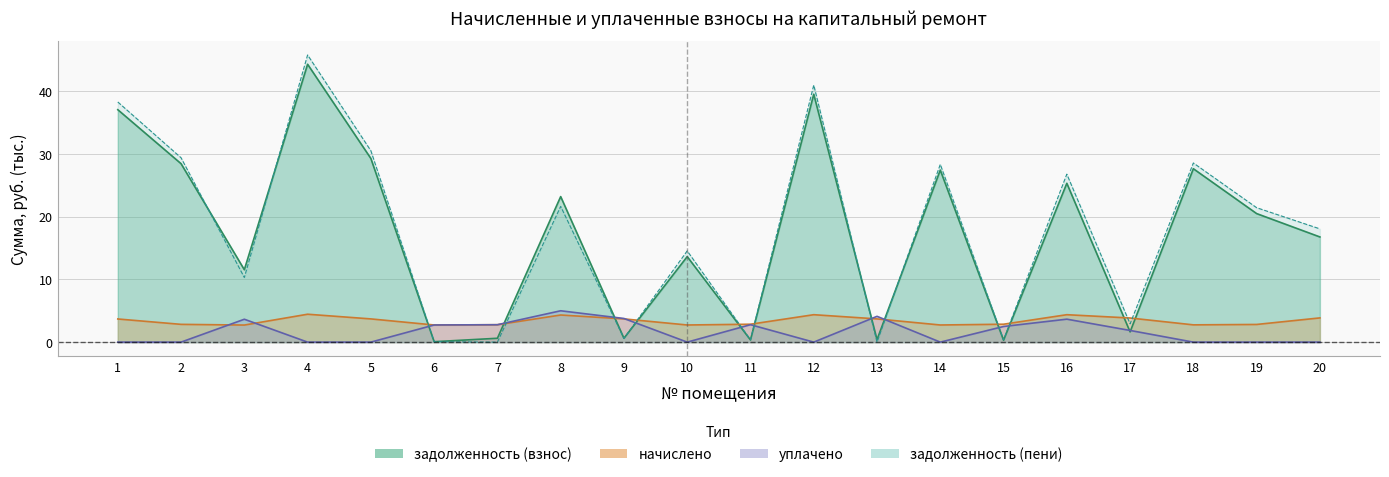

Count the number of data series in this chart.

4